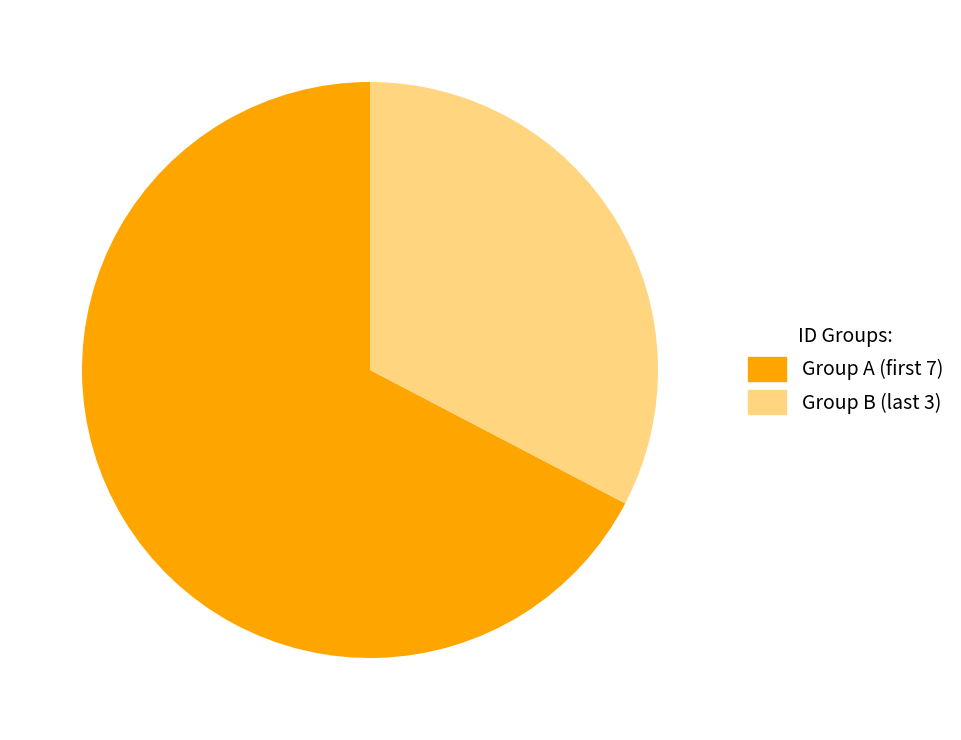

Which slice is the largest?

Group A (first 7)